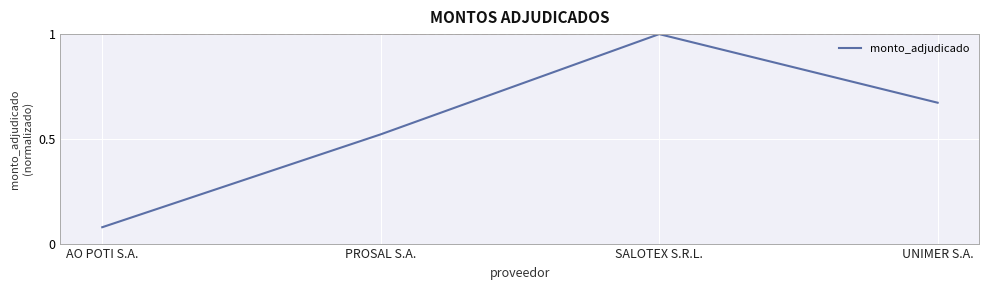

Count the number of categories in the chart.

4